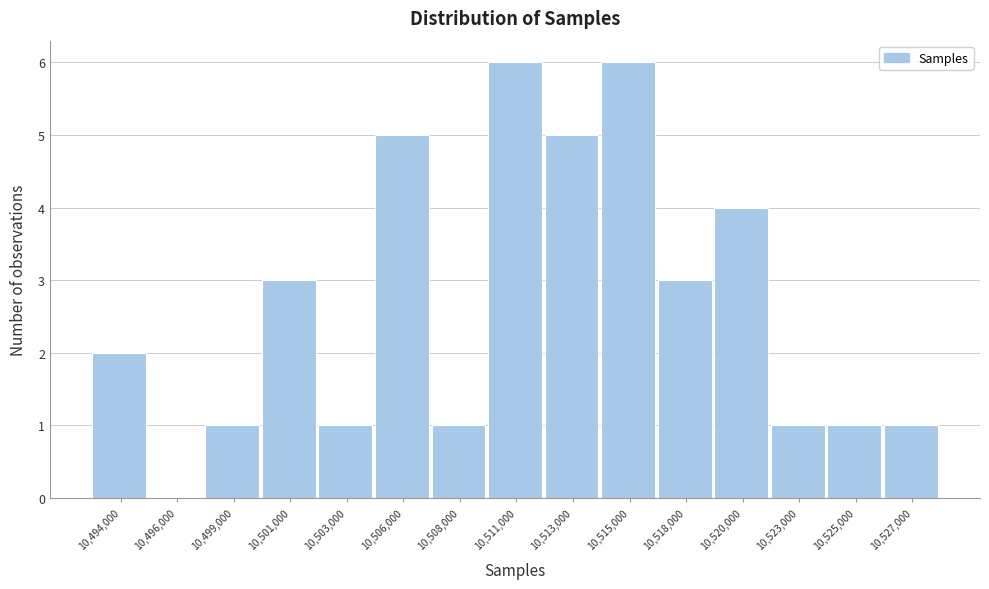

Reading left to right, transcribe all the data shown in this chart.

10,494,000=2	10,496,000=0	10,499,000=1	10,501,000=3	10,503,000=1	10,506,000=5	10,508,000=1	10,511,000=6	10,513,000=5	10,515,000=6	10,518,000=3	10,520,000=4	10,523,000=1	10,525,000=1	10,527,000=1